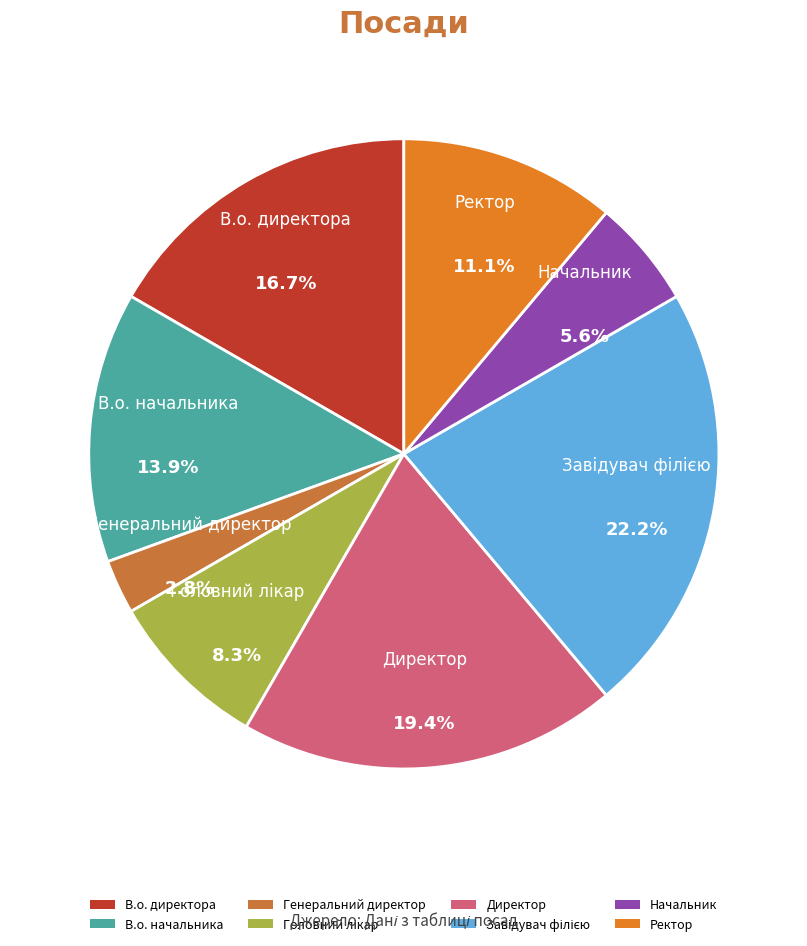

What percentage is the Начальник slice, to the nearest percent?

6%